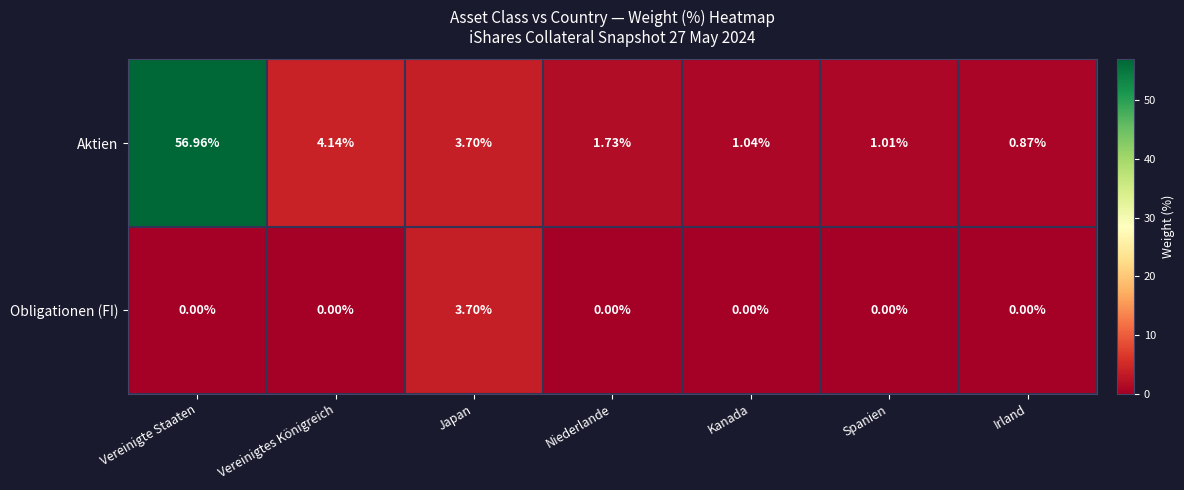

At how many categories does at least one series exceed 50?

1